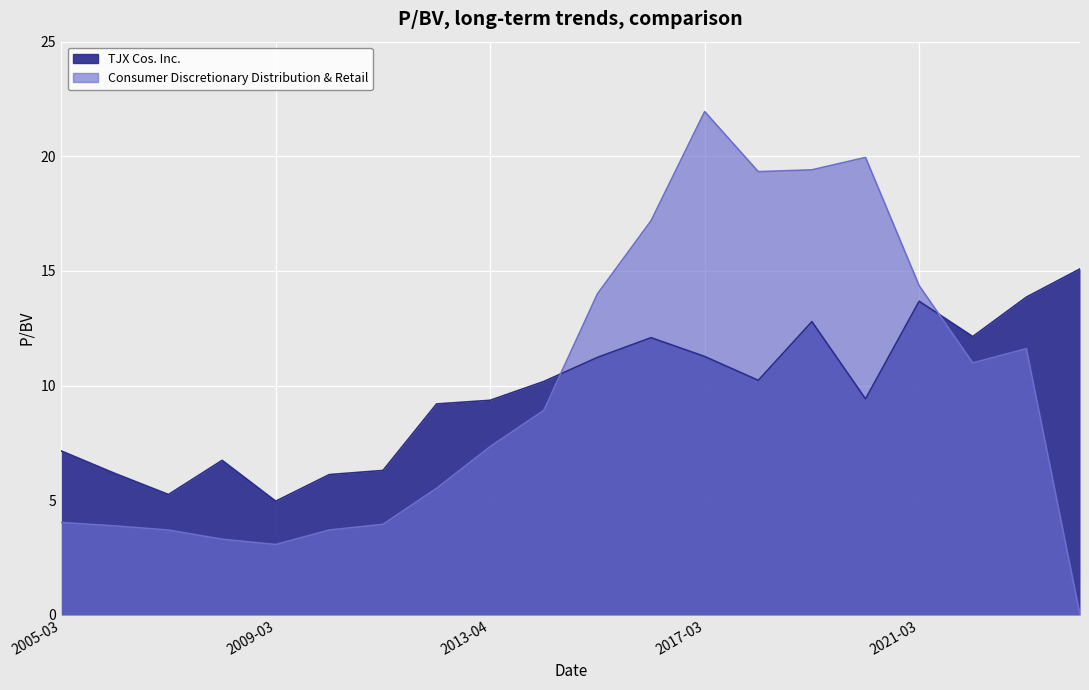

How many data points does each series have?

20